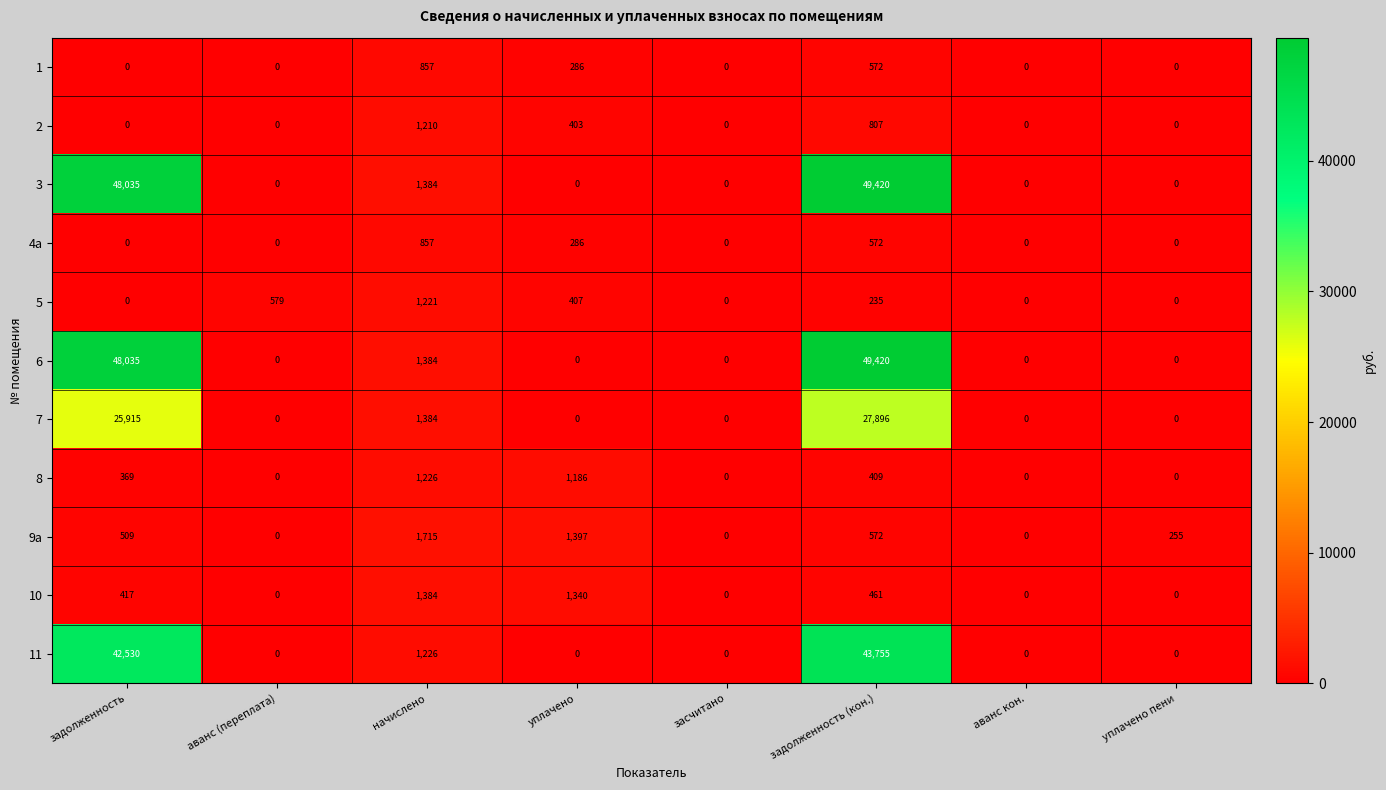

Which series changed the most between уплачено and аванс кон.?

9a